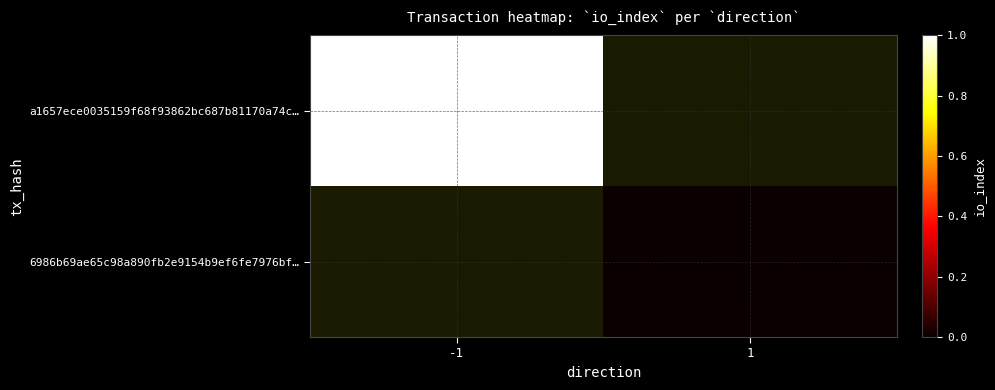

Which series has the widest spread of values?

a1657ece0035159f68f93862bc687b81170a74c…